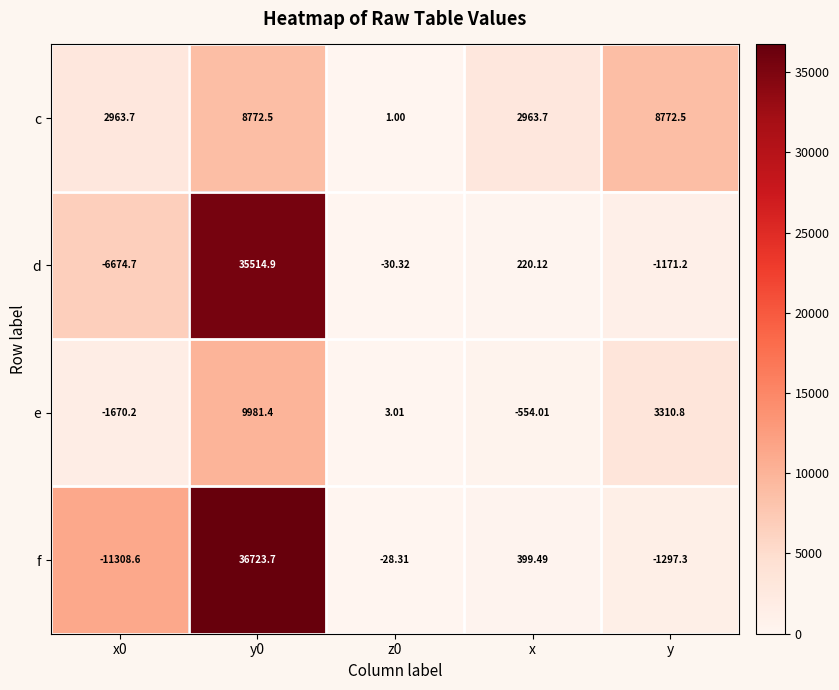

How many data points does each series have?

5